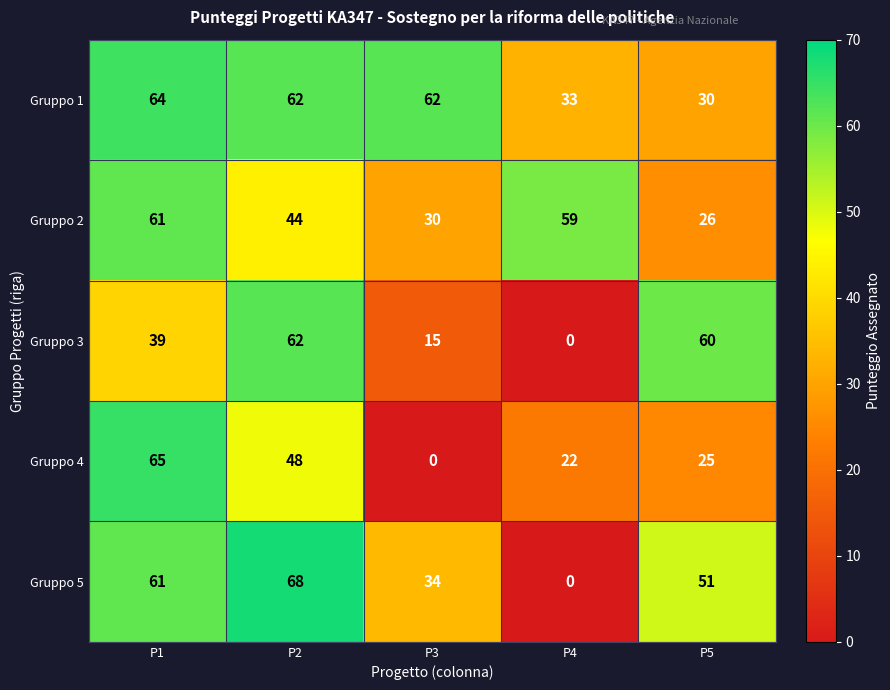

Is it true that Gruppo 5 equals 14 at P3?

False